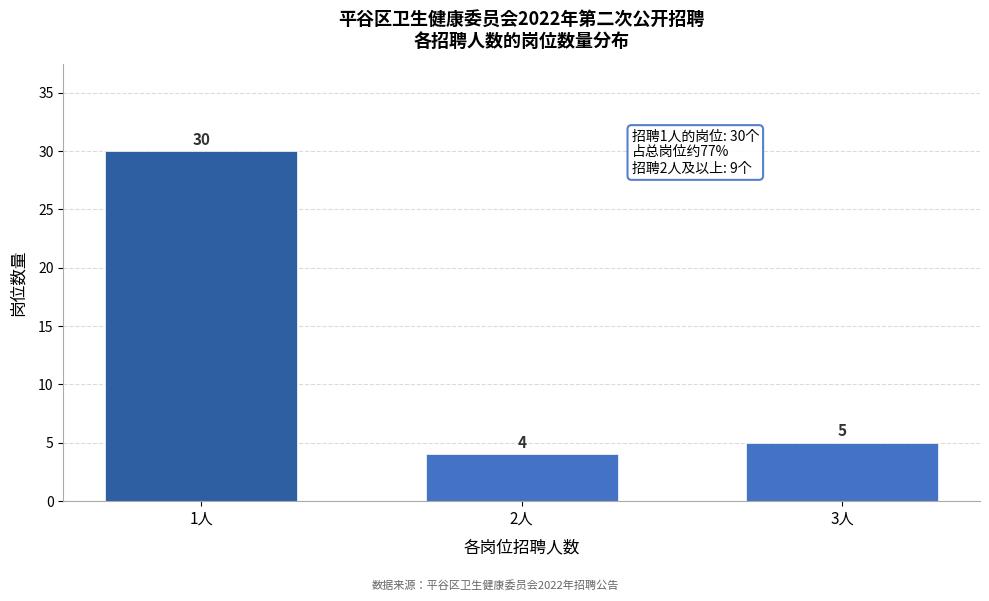

Reading right to left, extract all data points from this chart.

3人=5	2人=4	1人=30